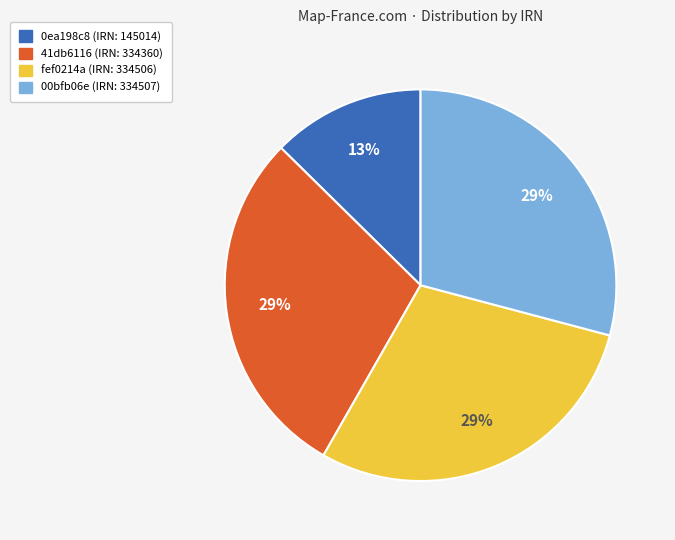

Does any single category account for the majority?

No